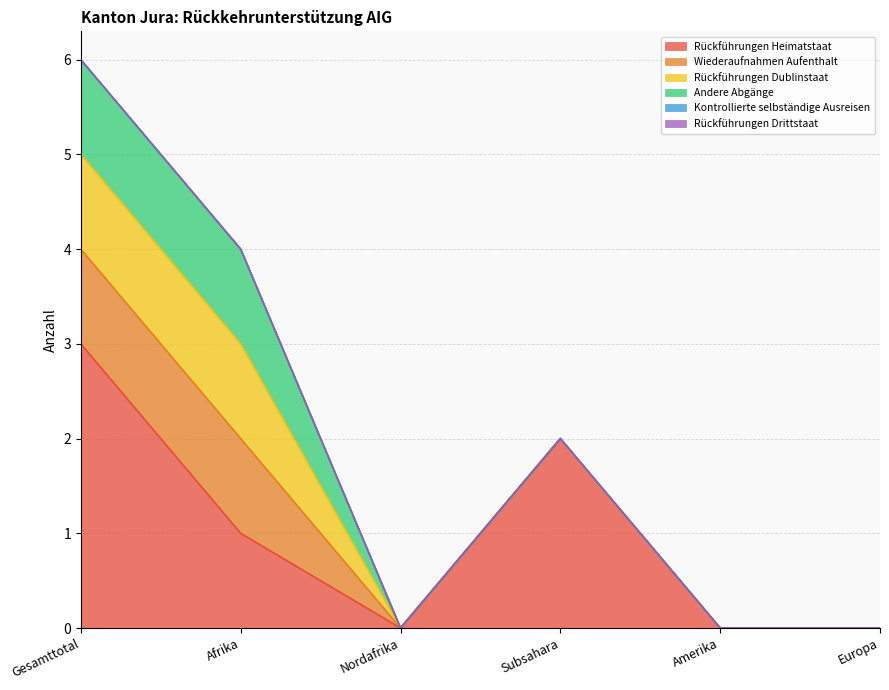

True or false: Rückführungen Drittstaat has more than 2 interior local peaks.

False